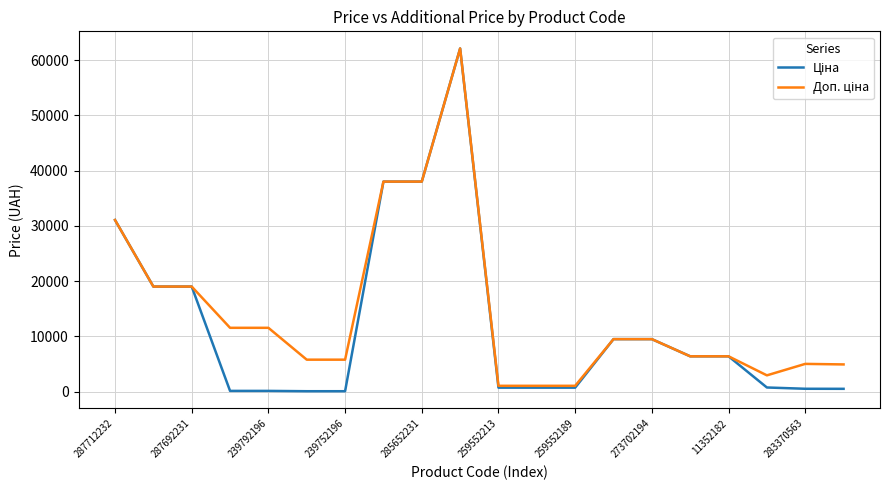

What is the greatest value displayed?

62116.9